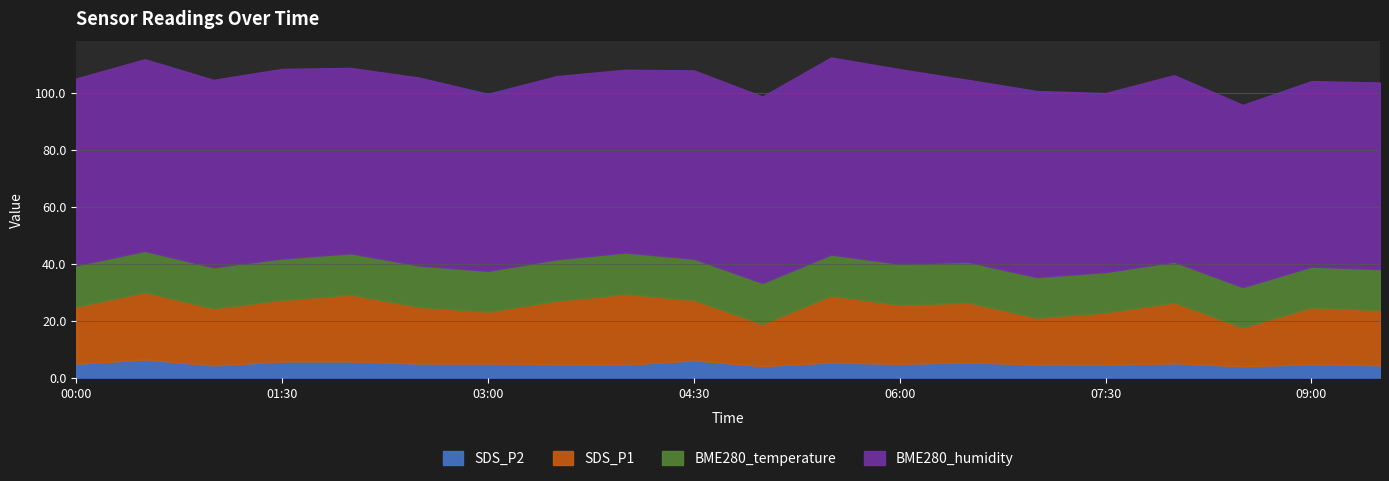

At which category is the sum across all series the highest?

05:30